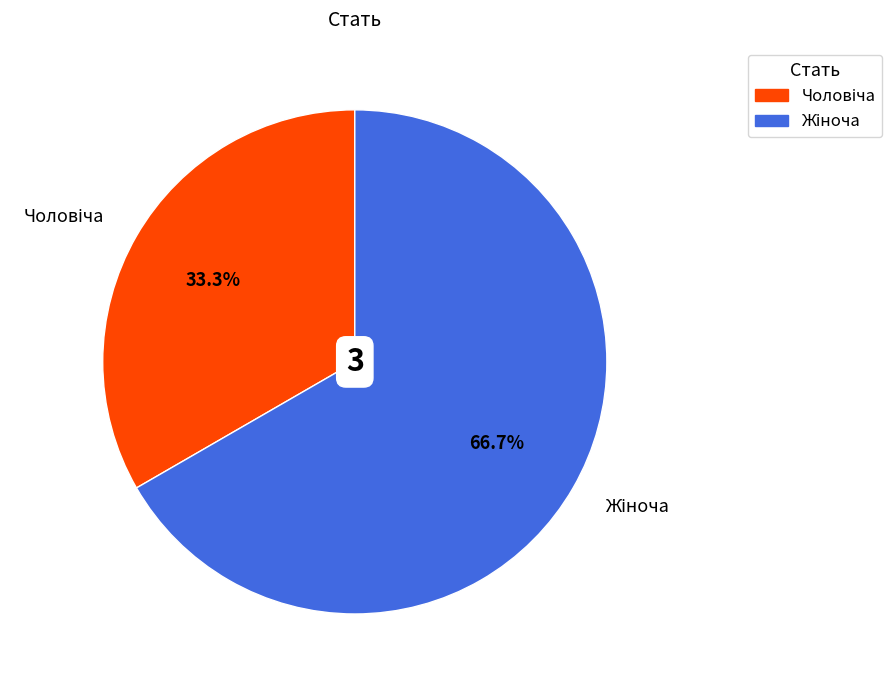

Is there a majority slice in this chart?

Yes